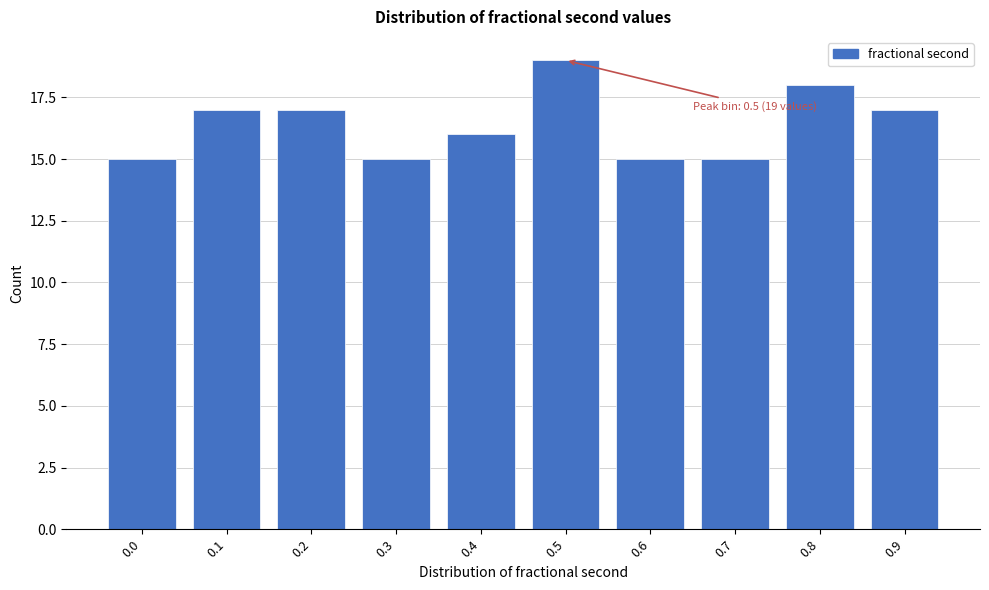

Reading left to right, what are all the values shown in this chart?

15	17	17	15	16	19	15	15	18	17